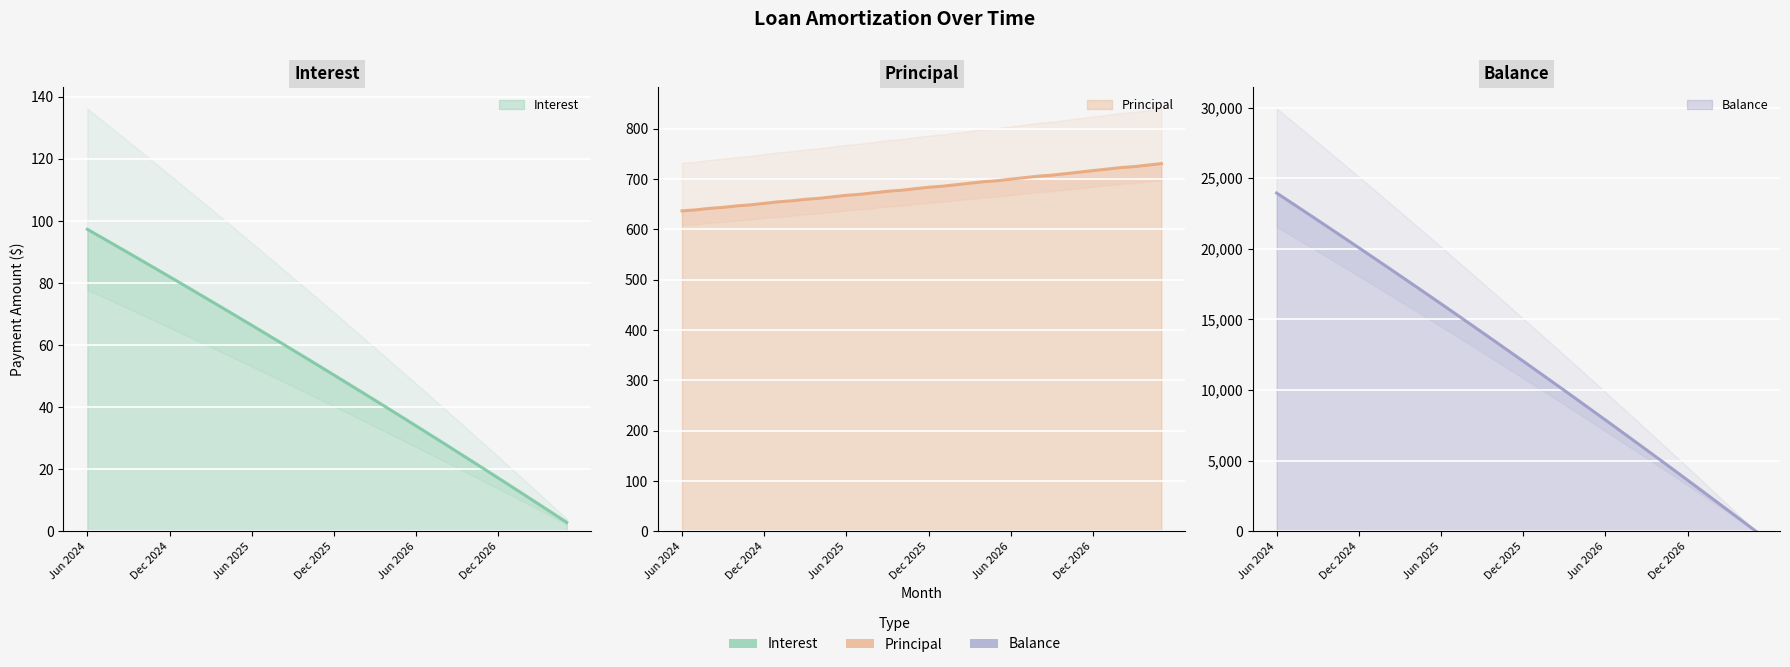

What is the label of the 7th point from the right?

Nov 2026